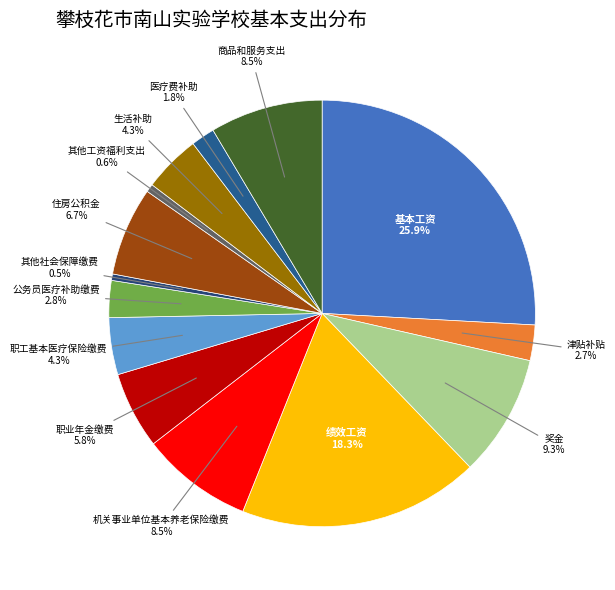

How many segments does this pie chart have?

14